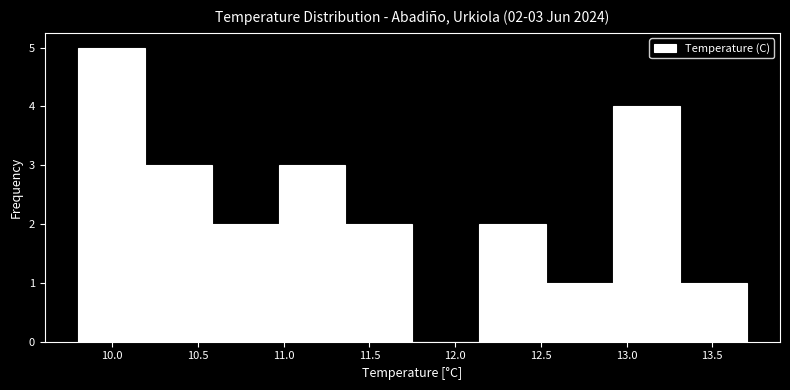

Which range on the x-axis has the tallest bar?

9.80 to 10.19